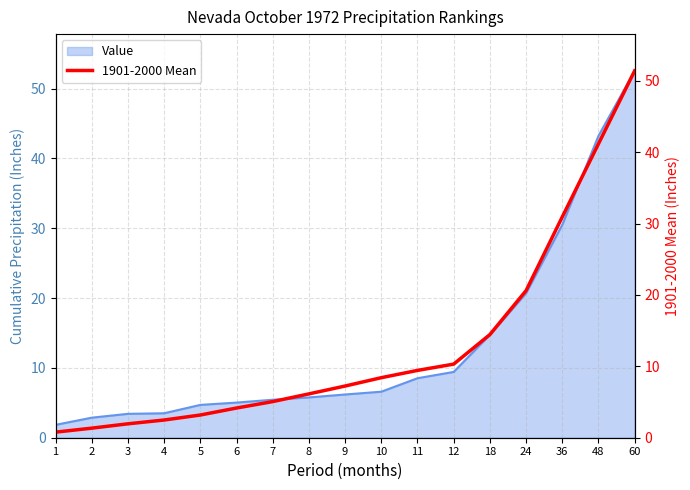

How many lines are shown in the chart?

1